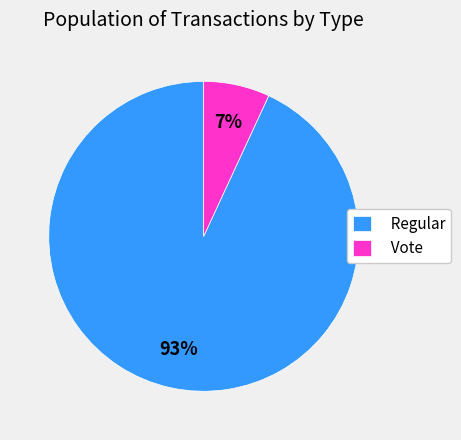

To the nearest percent, what is the combined percentage of Regular and Vote?

100%